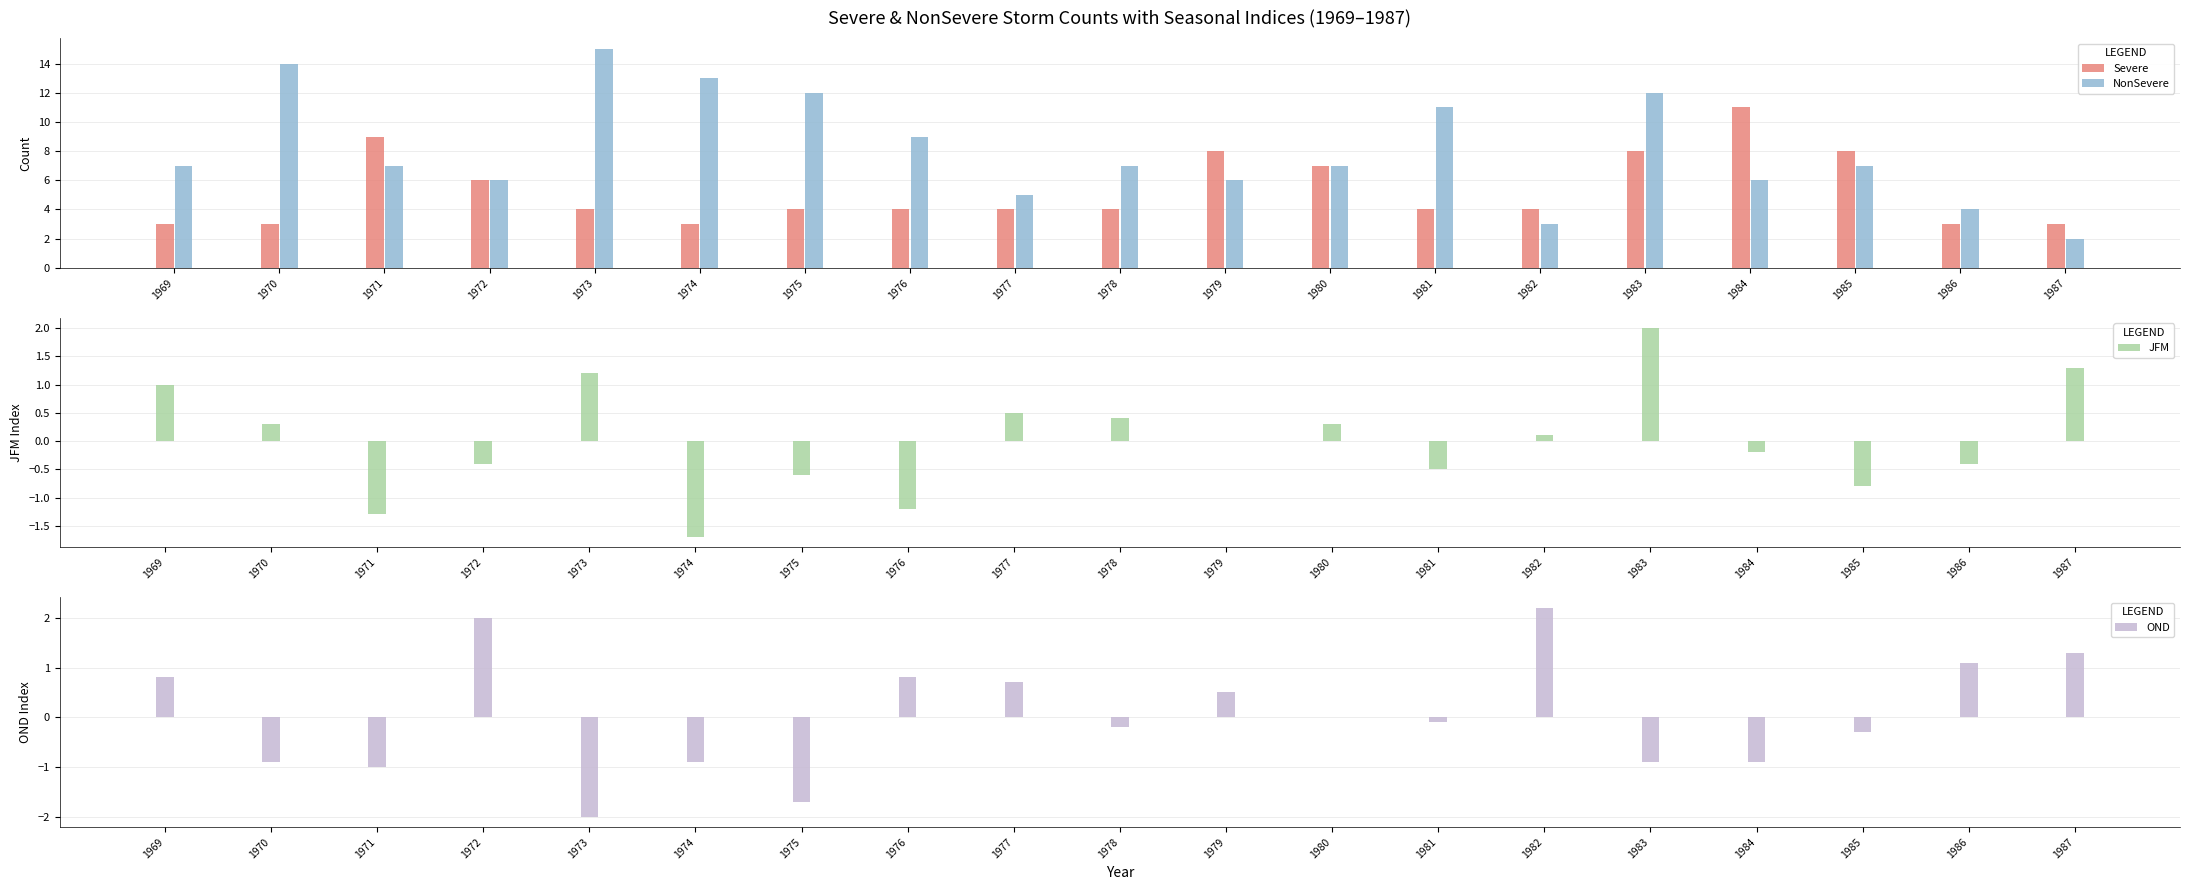

At which label does NonSevere first exceed 7?

1970